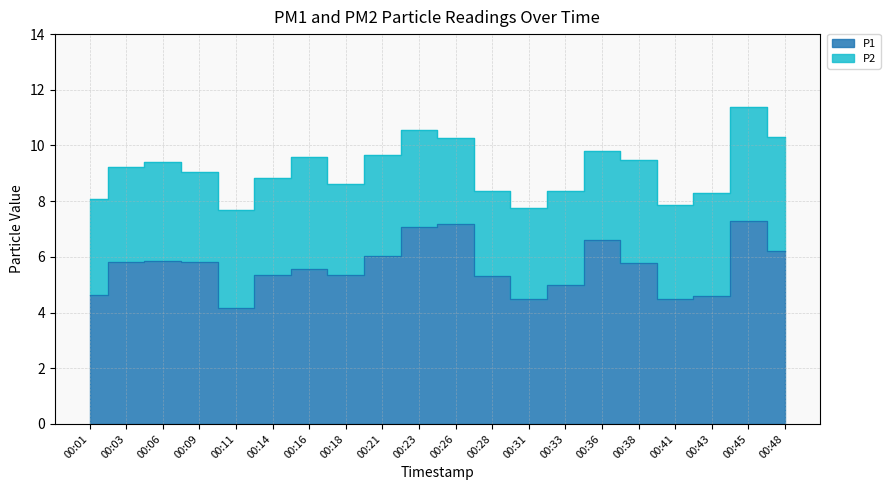

Which has a higher value, 00:48 or 00:18?

00:48